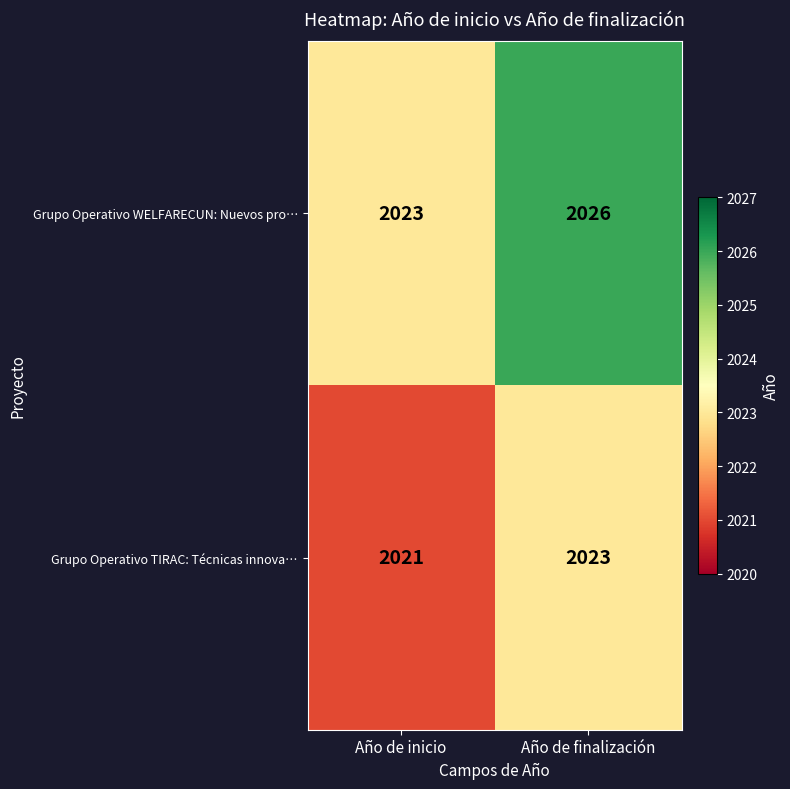

At which category does the chart reach its minimum across all series?

Año de inicio